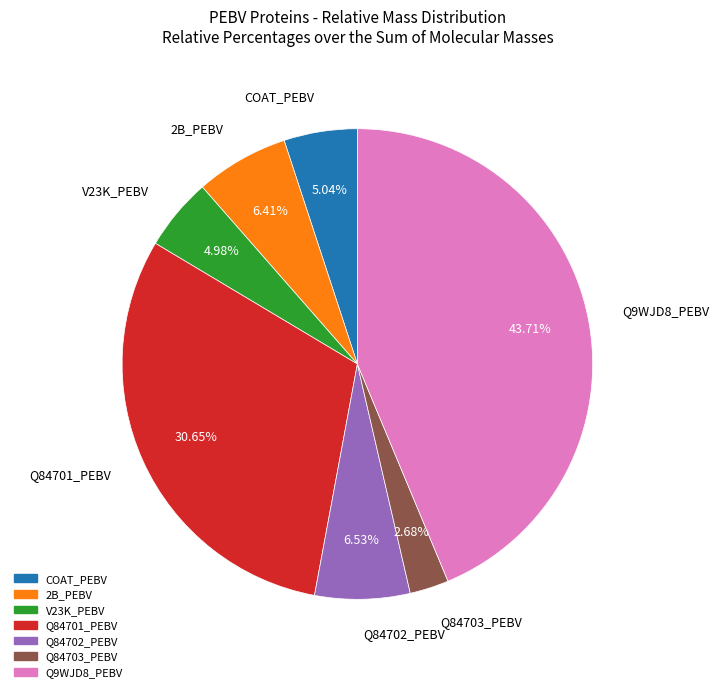

What is the ratio of the value at COAT_PEBV to the value at V23K_PEBV?

1.0